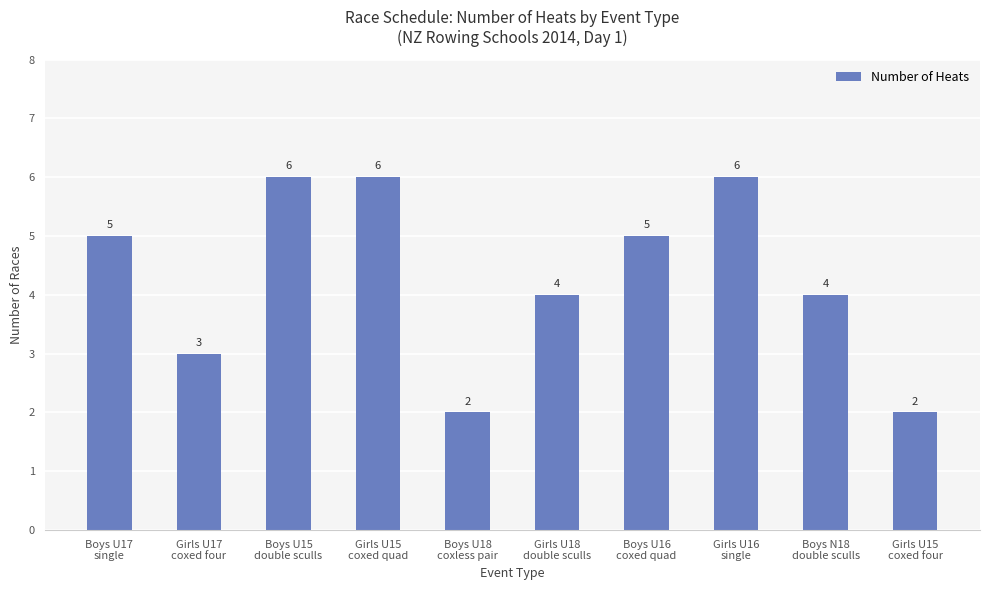

What is the label of the 8th bar from the left?

Girls U16
single